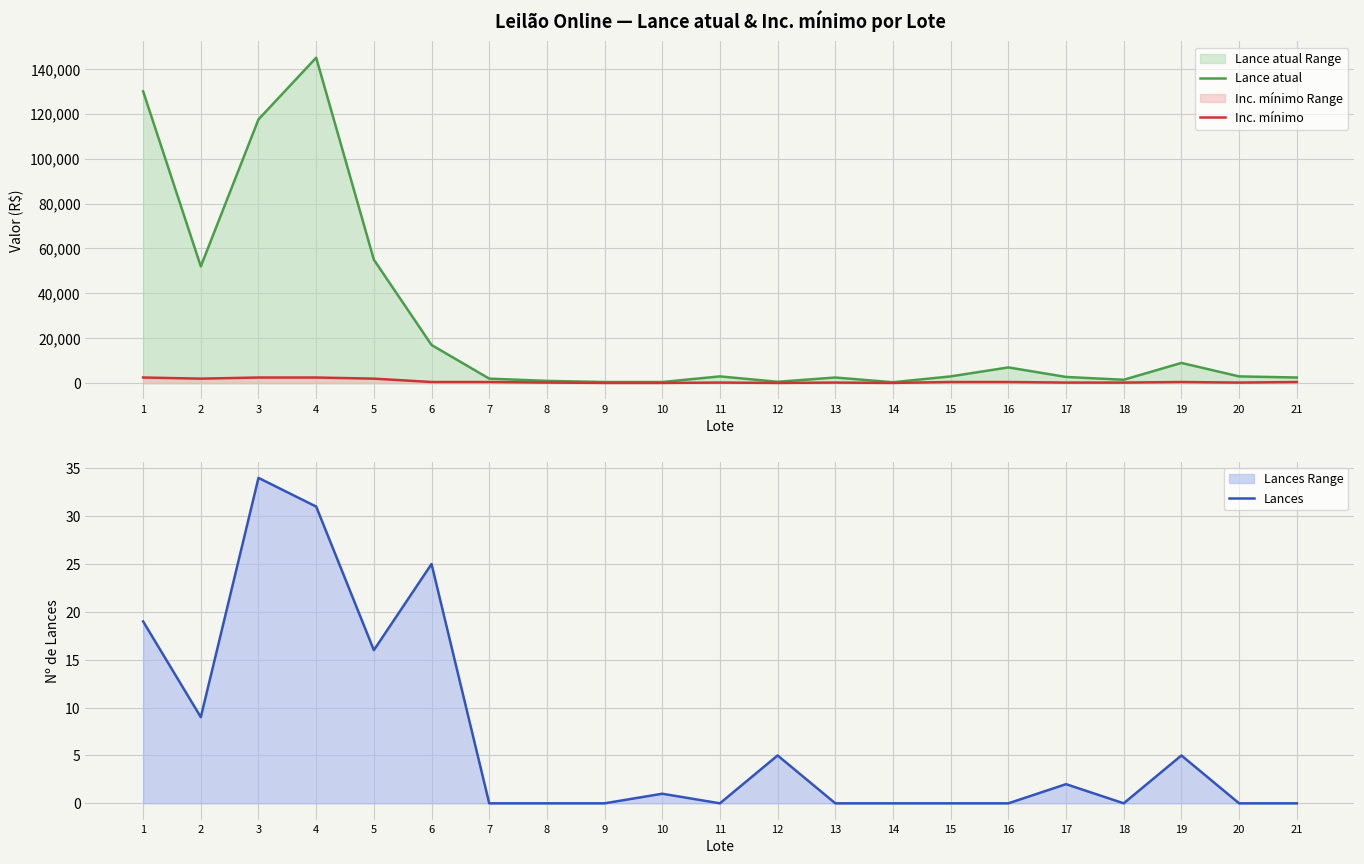

In Lance atual, how many points are lower than both neighbors (excluding endpoints)?

4